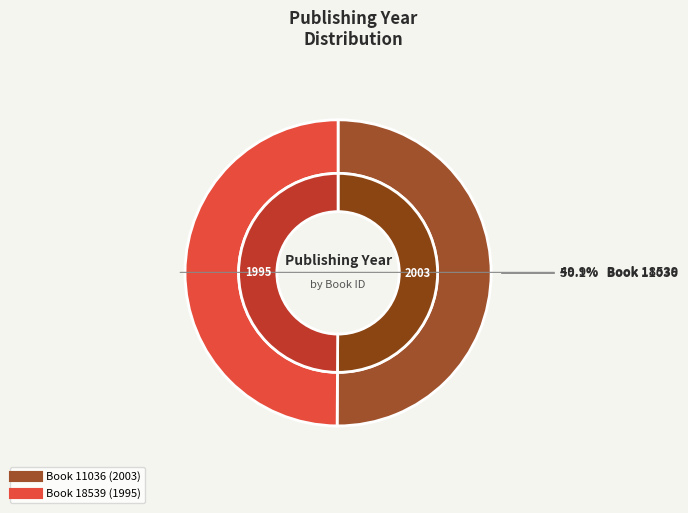

Which has a higher value, 11036 or 18539?

11036